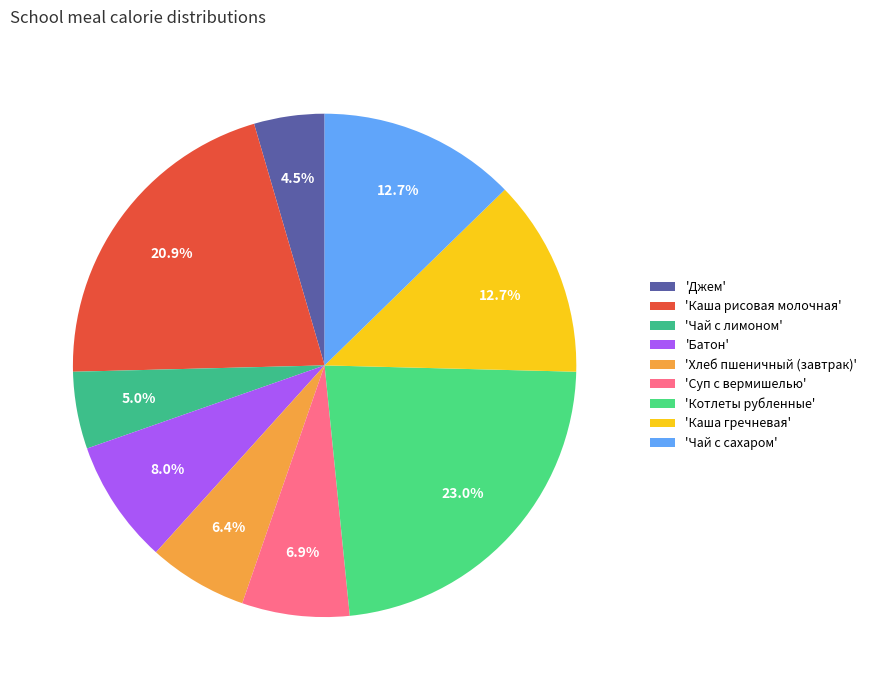

Which category has the biggest portion of the pie?

'Котлеты рубленные'